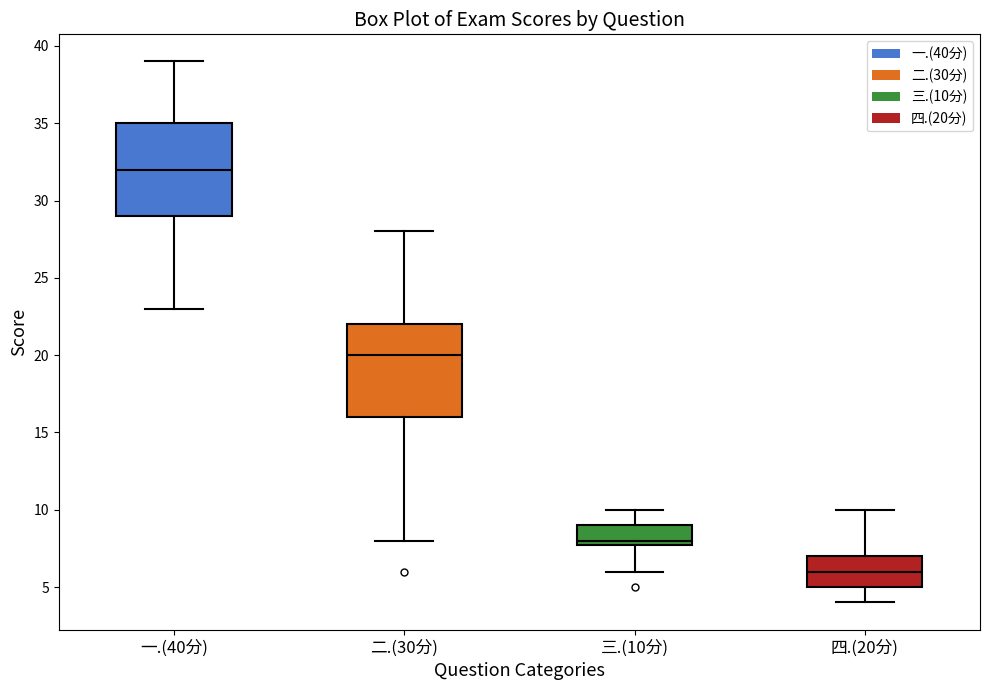

Reading left to right, read every box against the y-axis: the position of its median line, the range the box covers, and the ends of its whiskers. The values are not printed on the chart, so give them approximately, as read against the axis.

一.(40分): median 32, box 29 to 35, whiskers 23 to 39
二.(30分): median 20, box 16 to 22, whiskers 8 to 28
三.(10分): median 8 (just above the box's lower edge), box 8 to 9, whiskers 6 to 10
四.(20分): median 6, box 5 to 7, whiskers 4 to 10